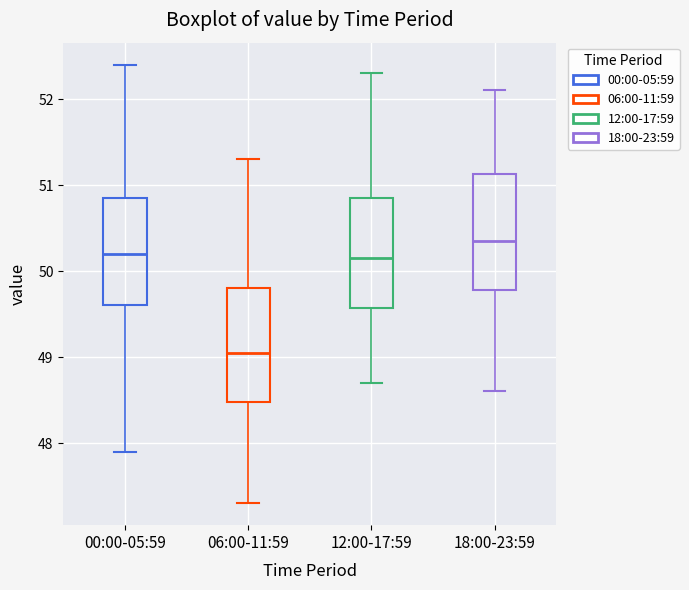

Which box's median line is the highest?

18:00-23:59